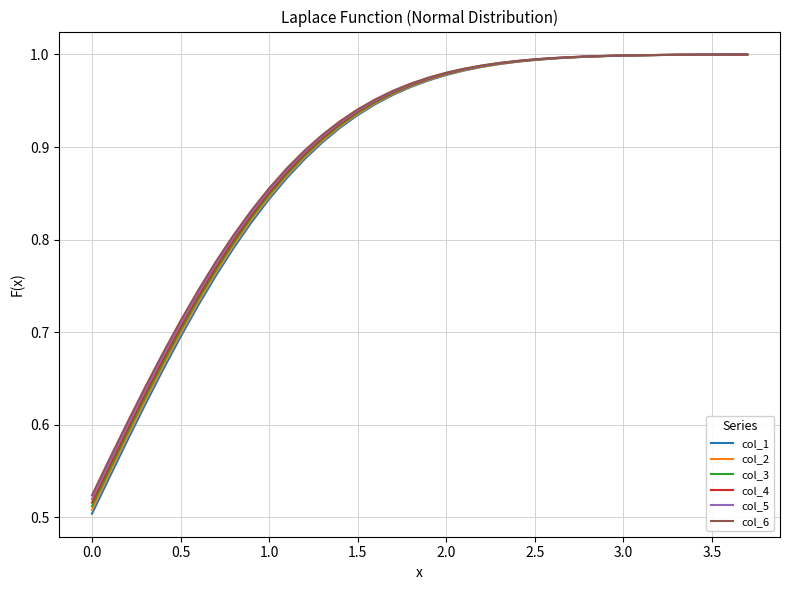

Which series has the widest spread of values?

col_1